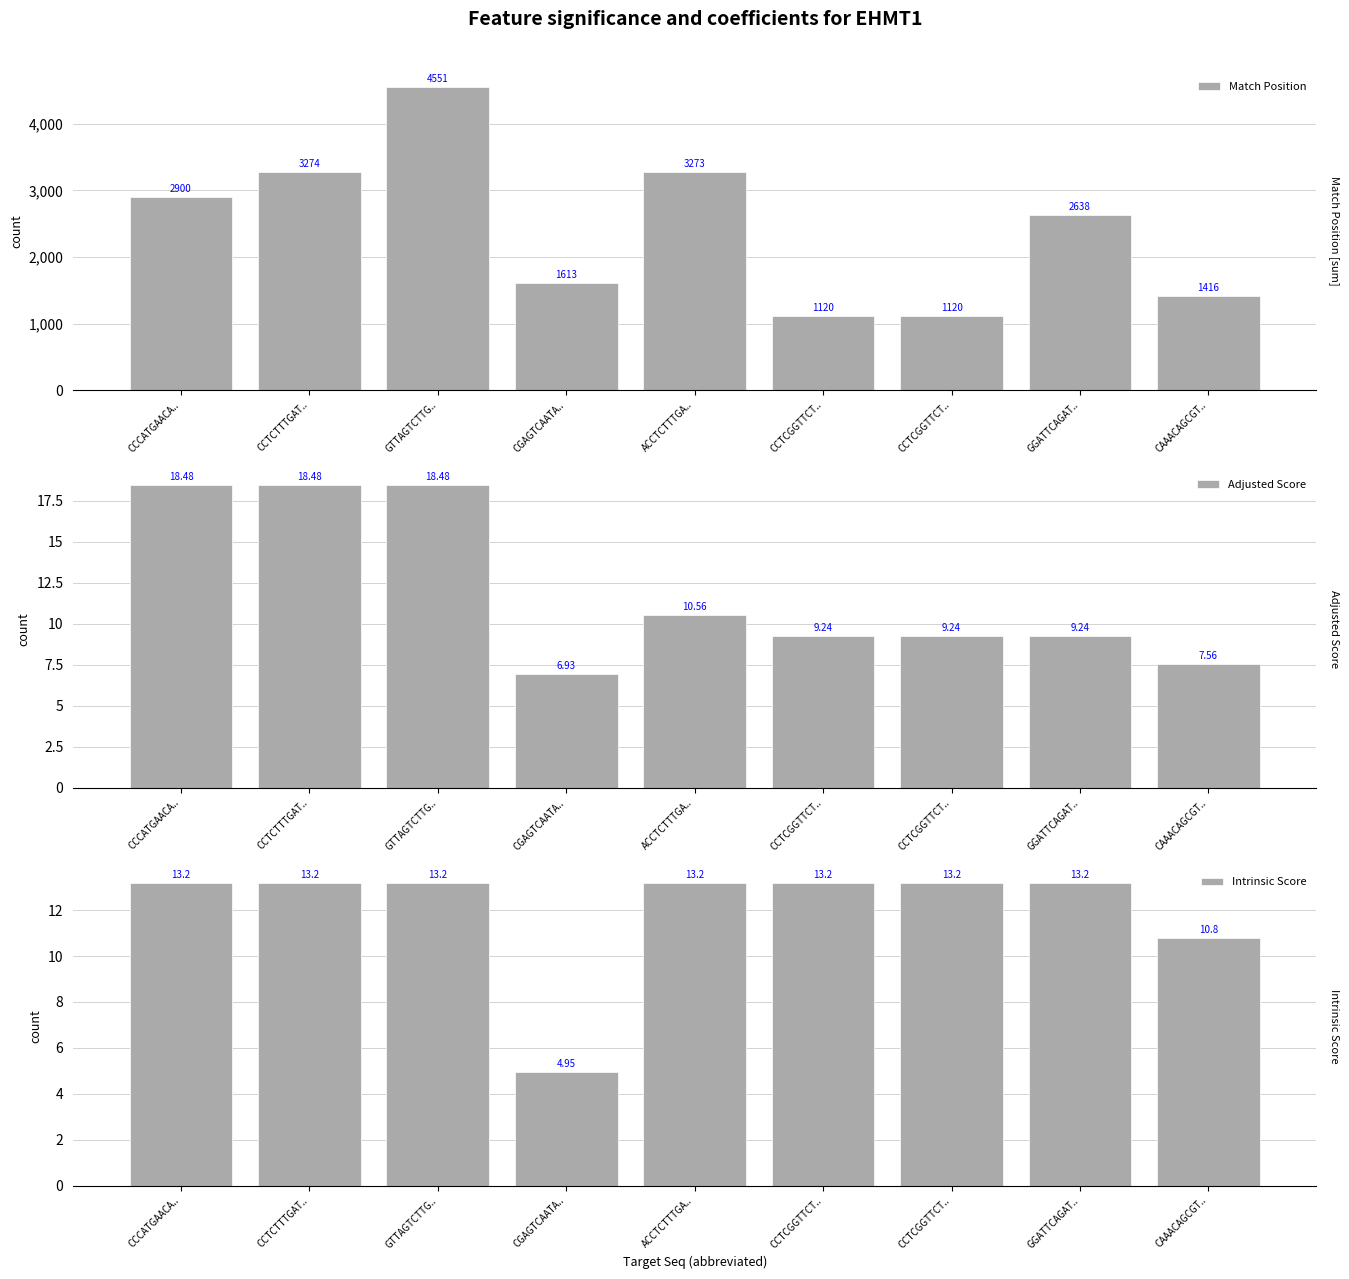

What is the smallest value displayed?

5.0